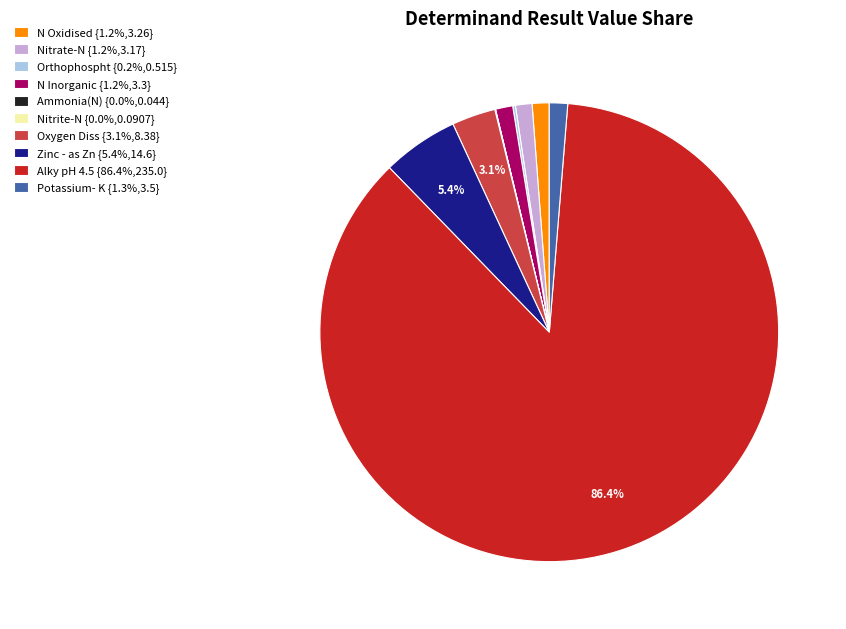

Is there any slice that represents more than half of the pie?

Yes